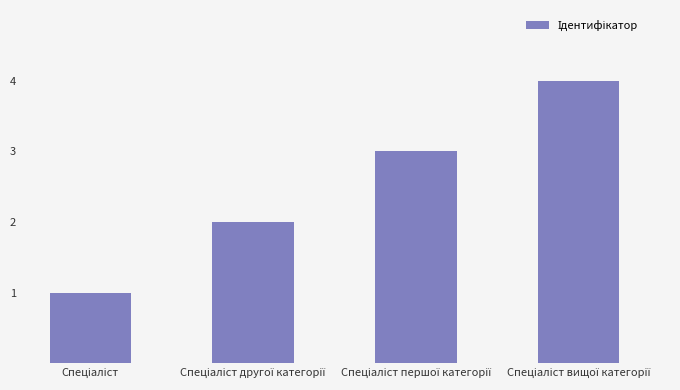

What is the maximum value shown in the chart?

4